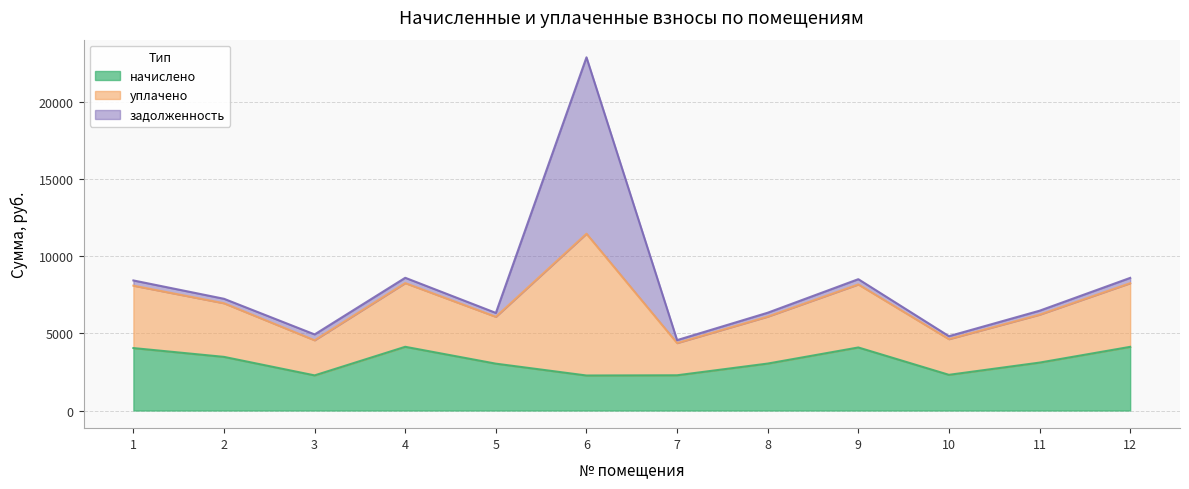

What is the minimum value for начислено?

2272.6